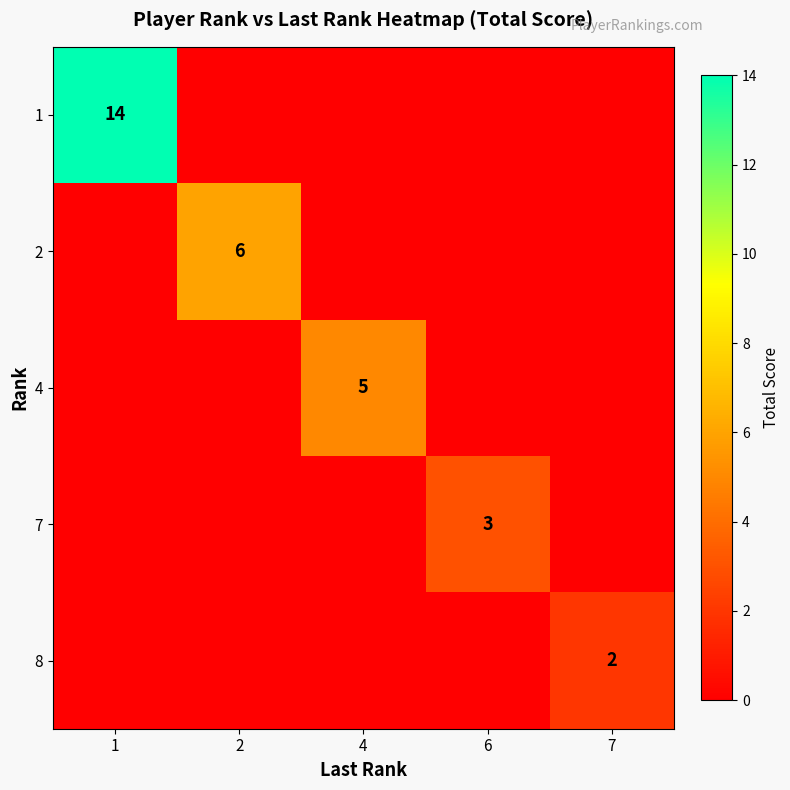

Is it true that 2 equals 6 at 2?

True